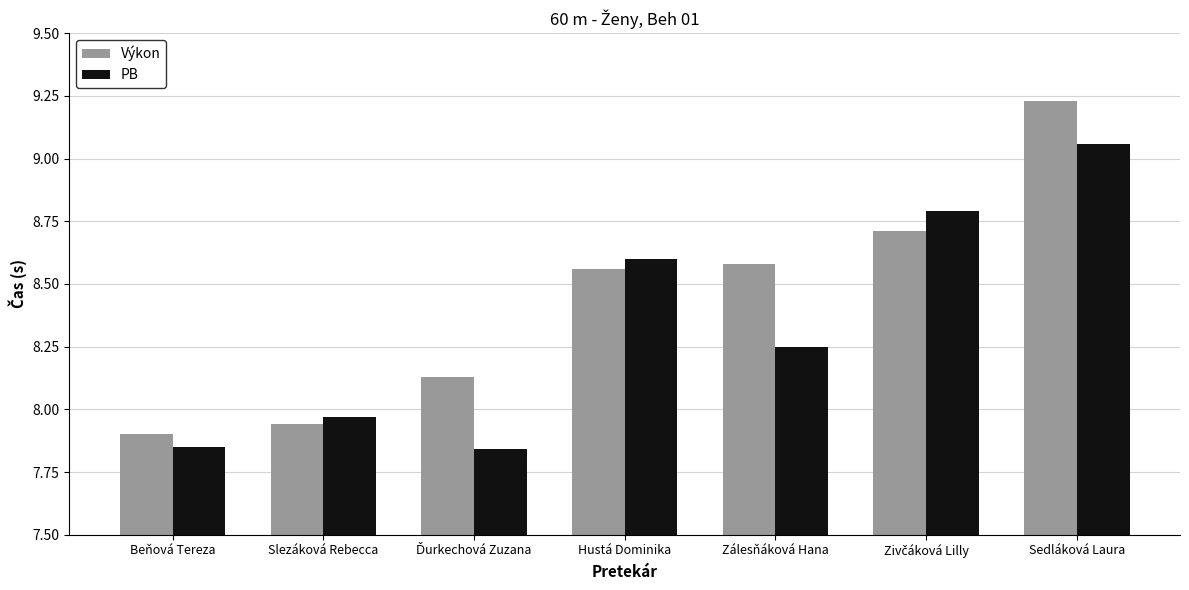

Which series changed the most between Slezáková Rebecca and Hustá Dominika?

PB